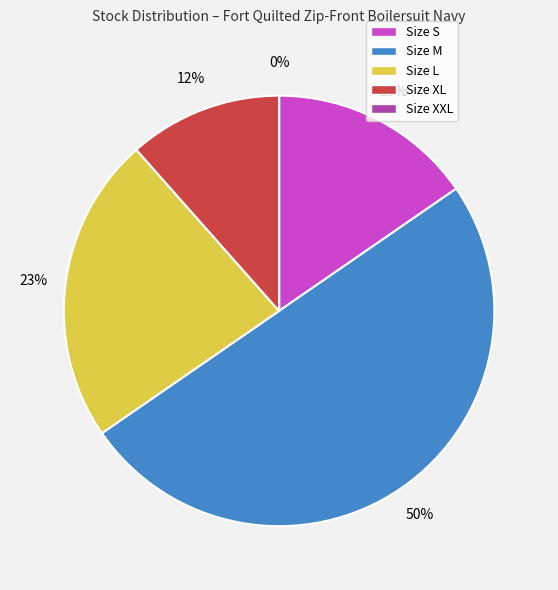

To the nearest percent, what is the combined percentage of L and M?

73%